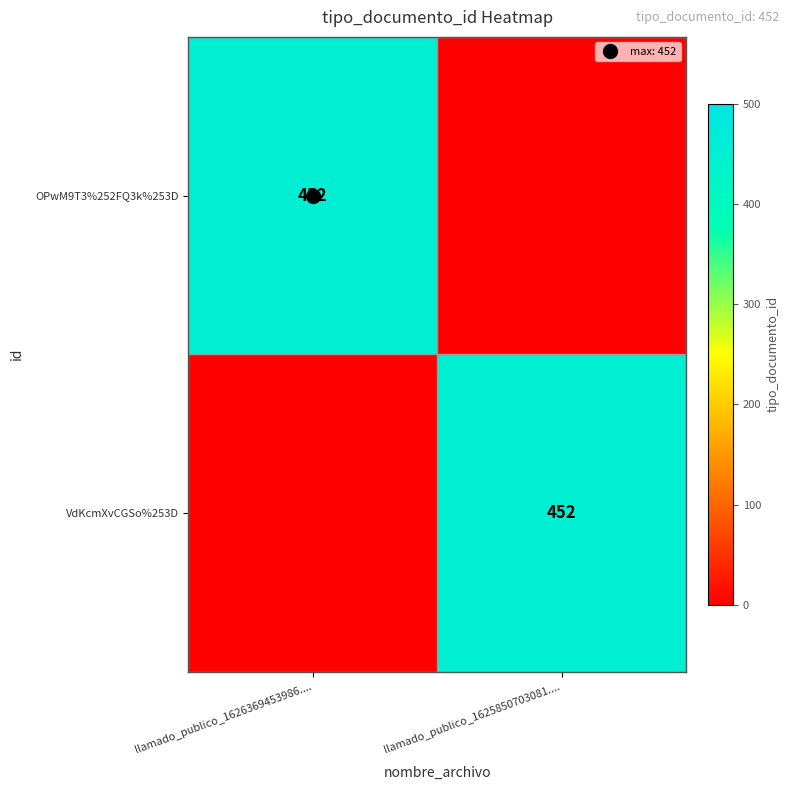

At which category is the sum across all series the highest?

llamado_publico_1626369453986....